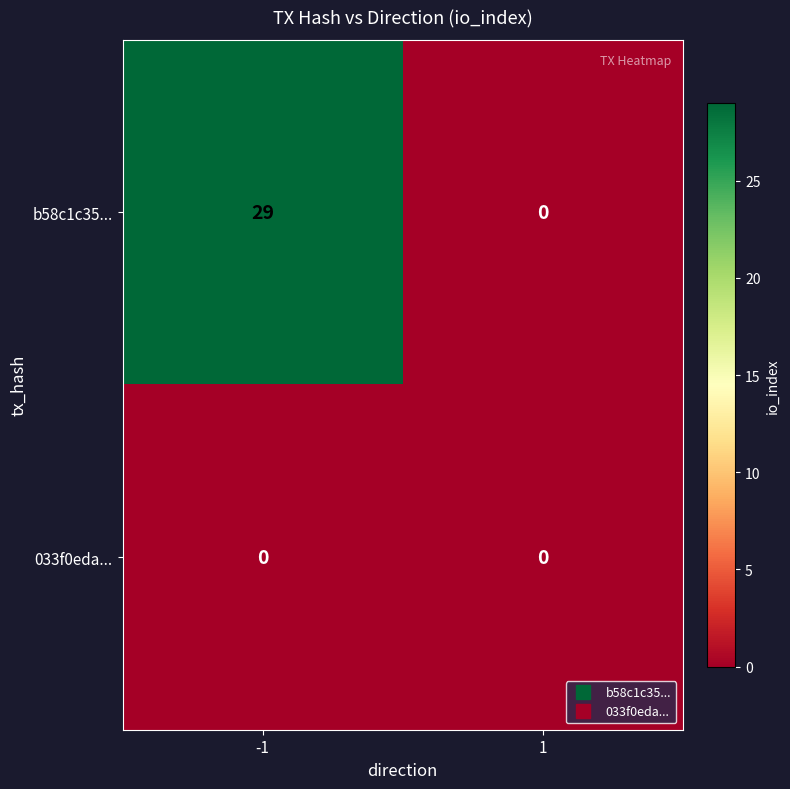

How many series are shown in this chart?

2